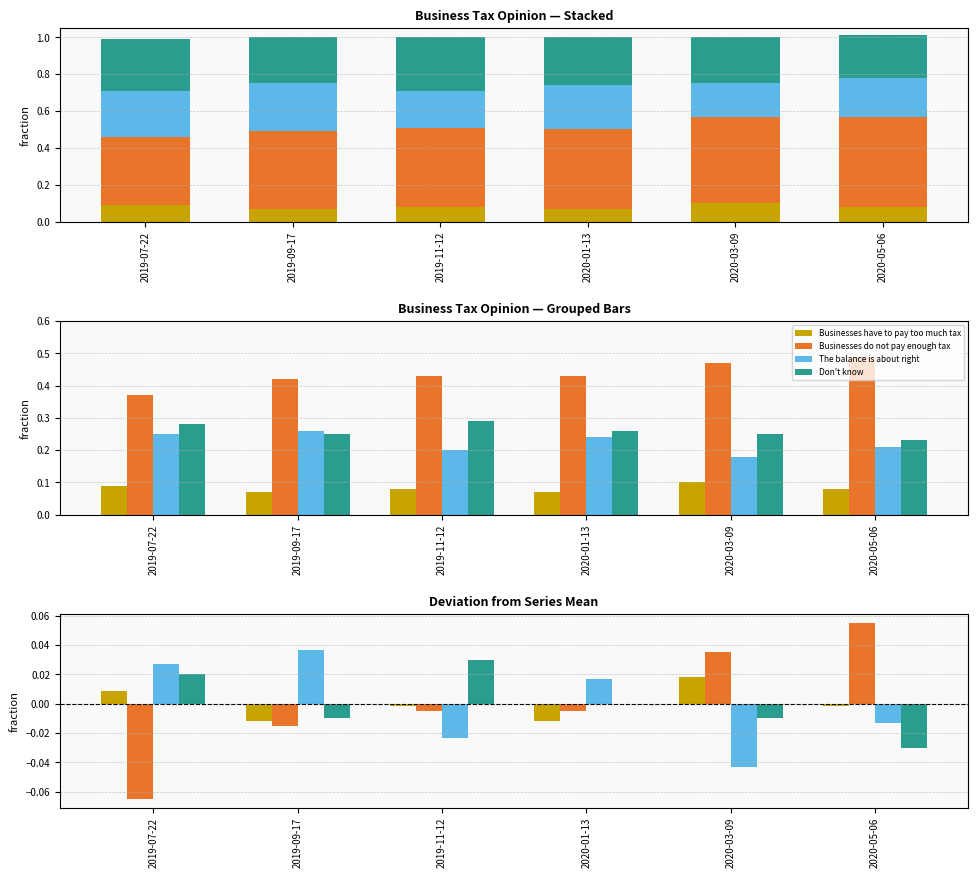

Are the bars grouped side by side (vs. stacked)?

Yes